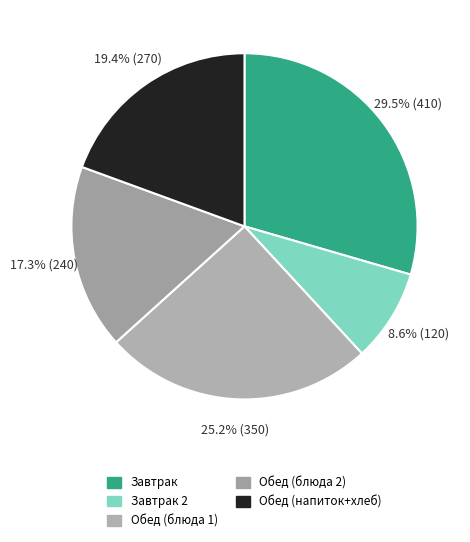

Count the number of slices in the pie.

5